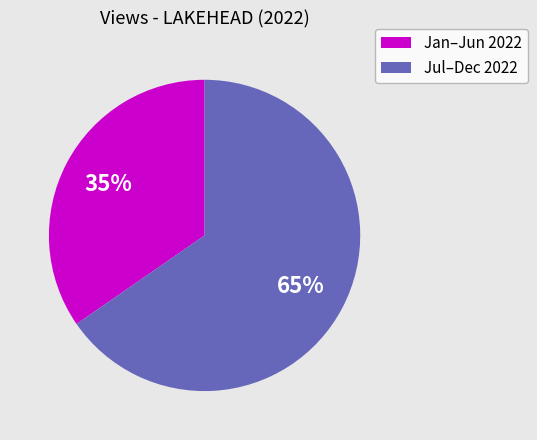

To the nearest percent, what is the average slice percentage?

50%